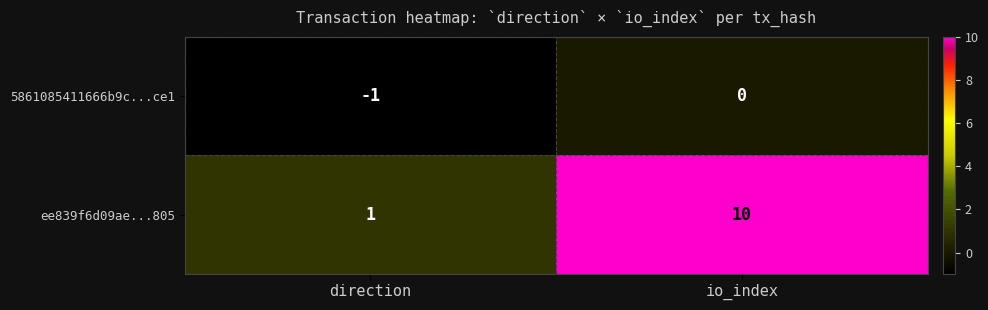

At which label is 5861085411666b9c...ce1 closest to 0?

io_index